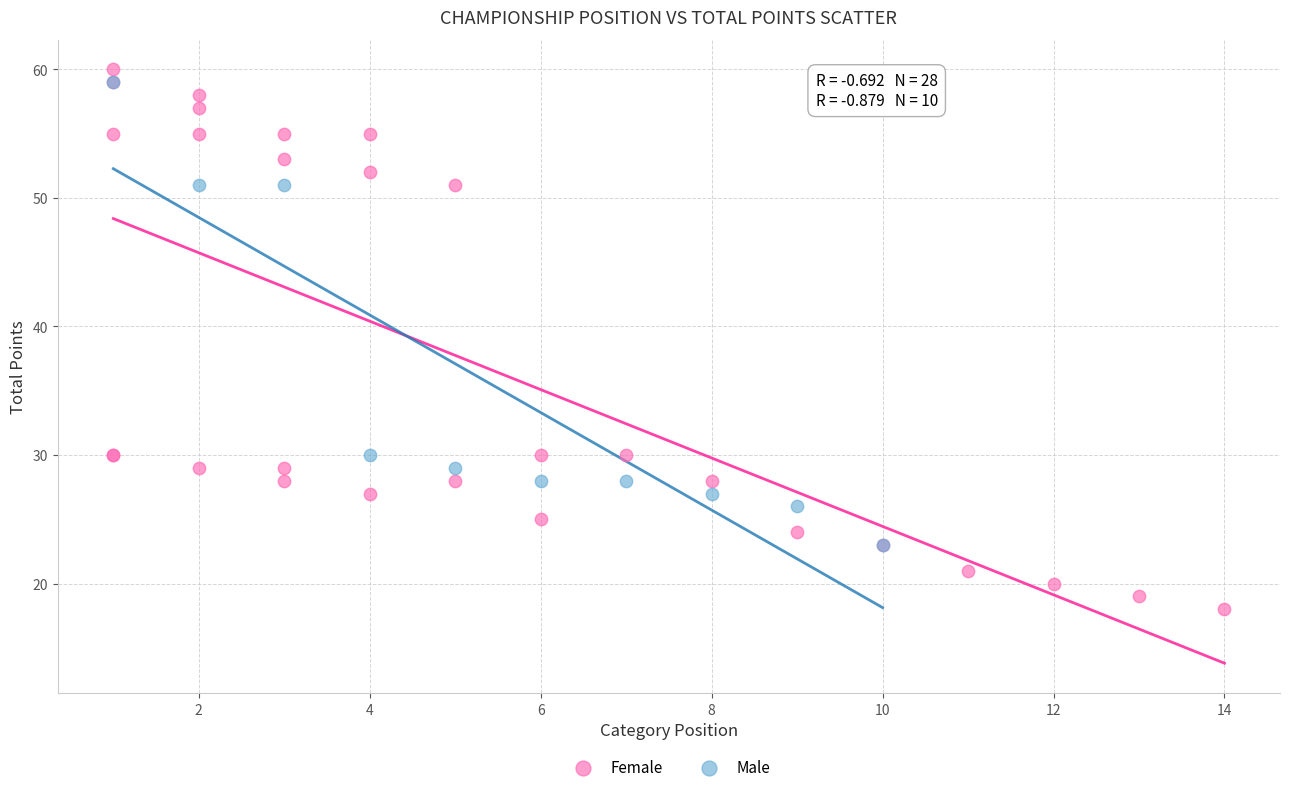

Which series reaches the maximum Y coordinate?

Female